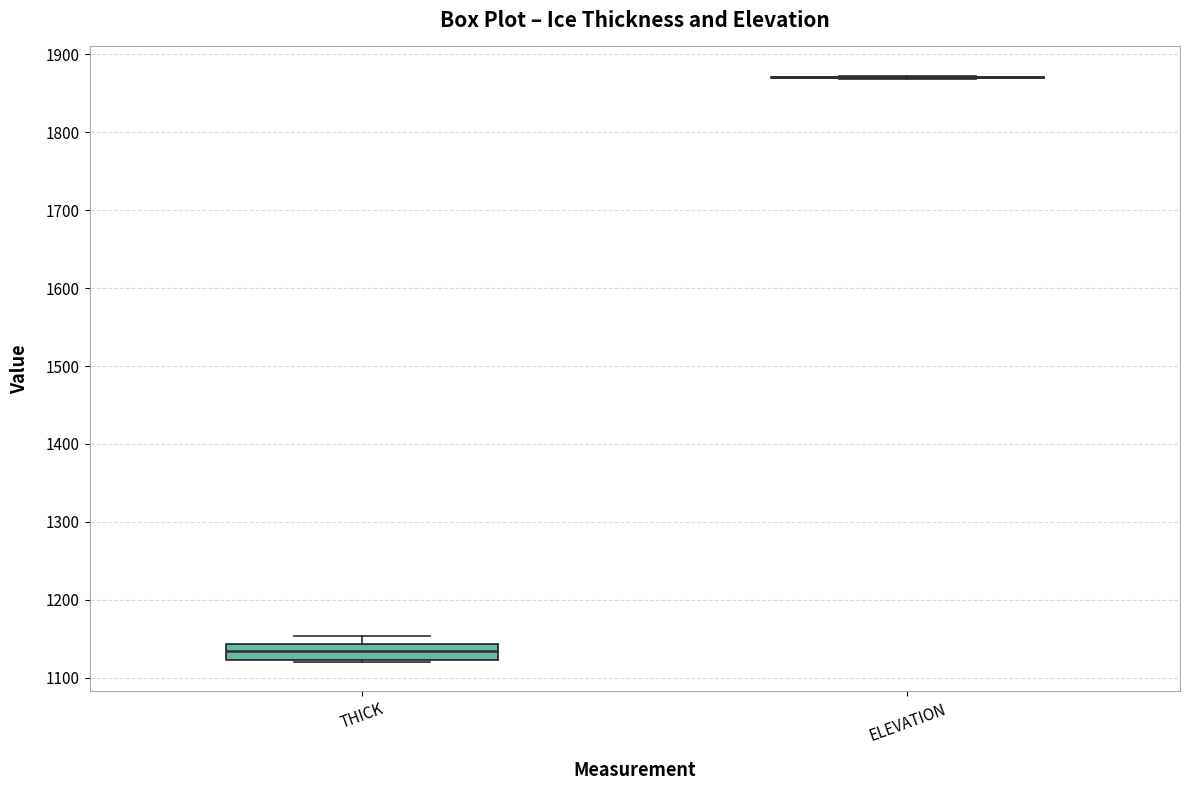

Reading left to right, read every box against the y-axis: the position of its median line, the range the box covers, and the ends of its whiskers. The values are not printed on the chart, so give them approximately, as read against the axis.

THICK: median 1130, box 1120 to 1140, whiskers 1120 to 1150
ELEVATION: box collapsed to a line at 1870, whiskers 1870 to 1870